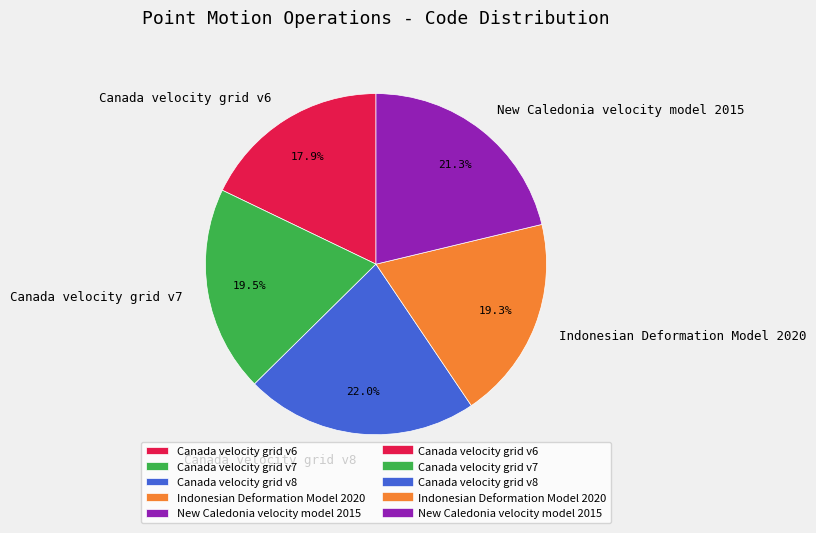

Count the number of slices in the pie.

5